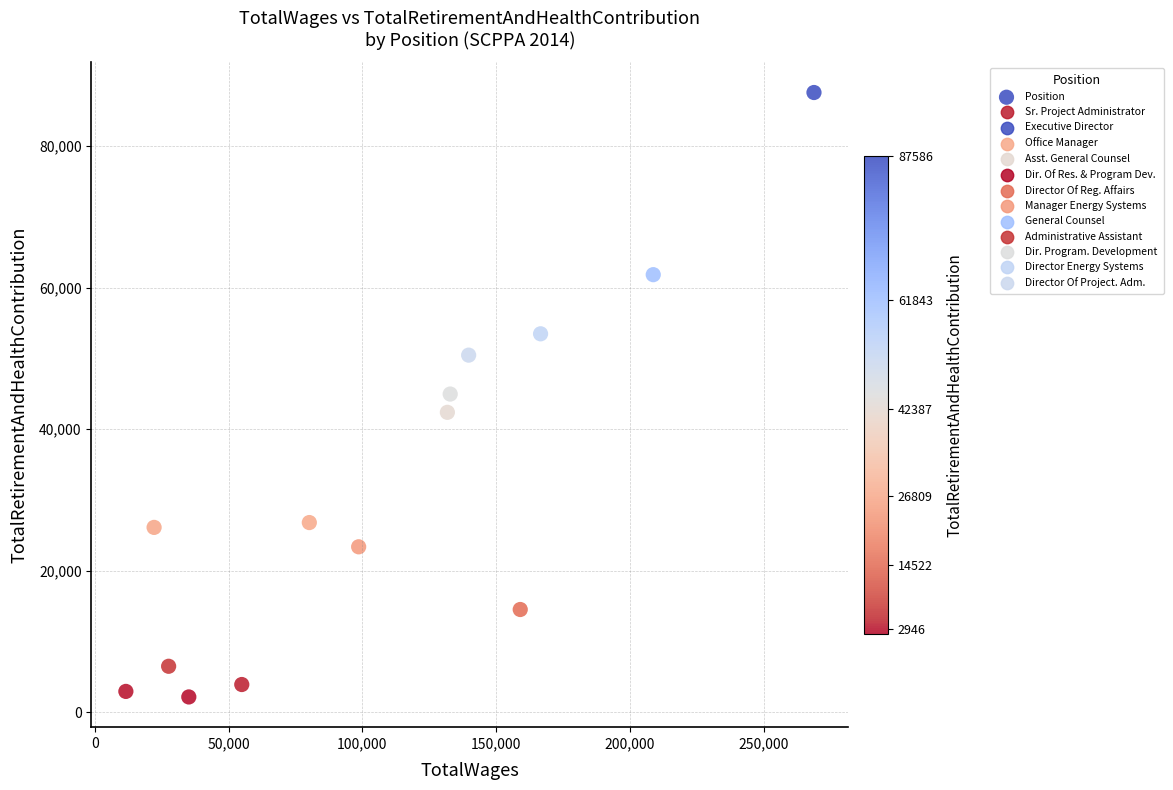

What is the range of Y values (max minus min)?

85422